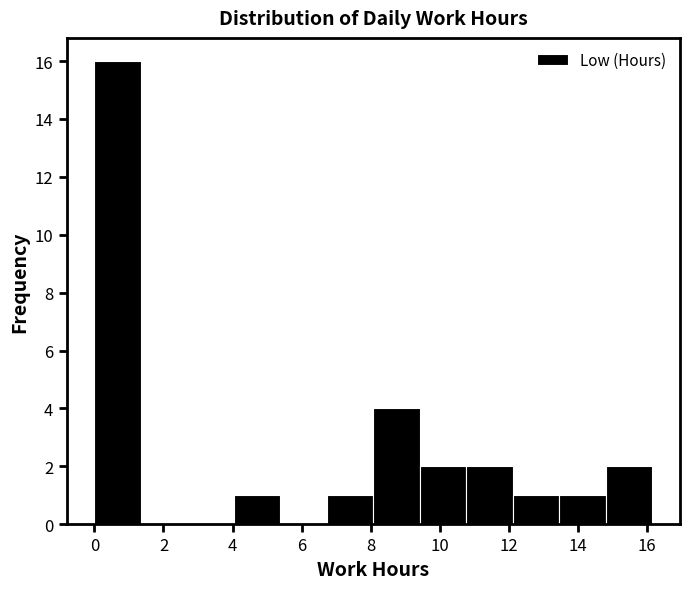

What is the height of the bar covering 13.4 to 14.8 on the x-axis? Neither the bar edges nor the heights are printed on the chart, so give them approximately, as read against the axes.

1